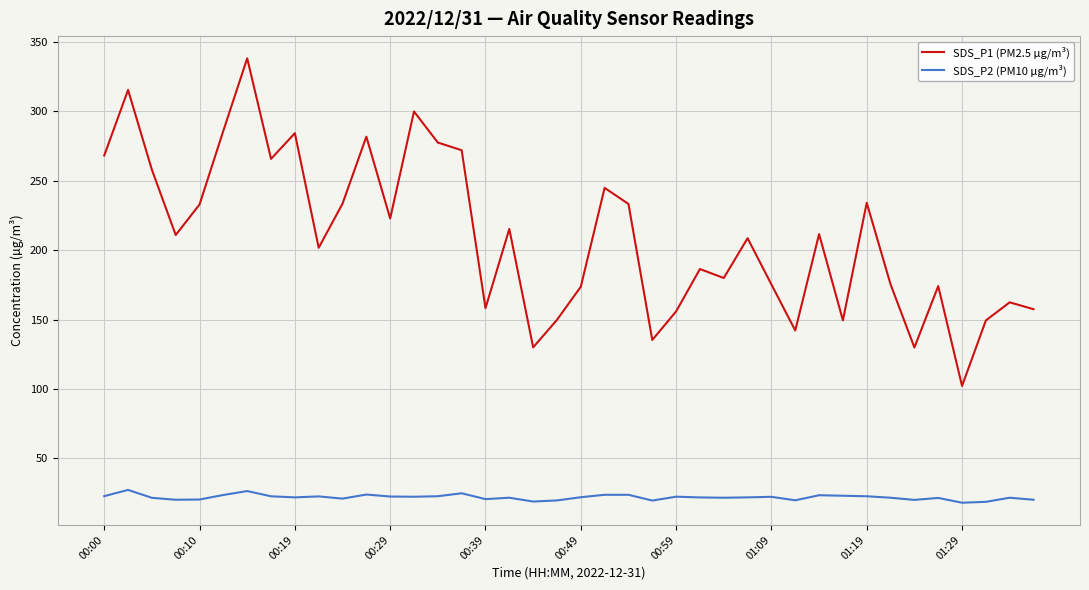

What is the maximum value shown in the chart?

338.3